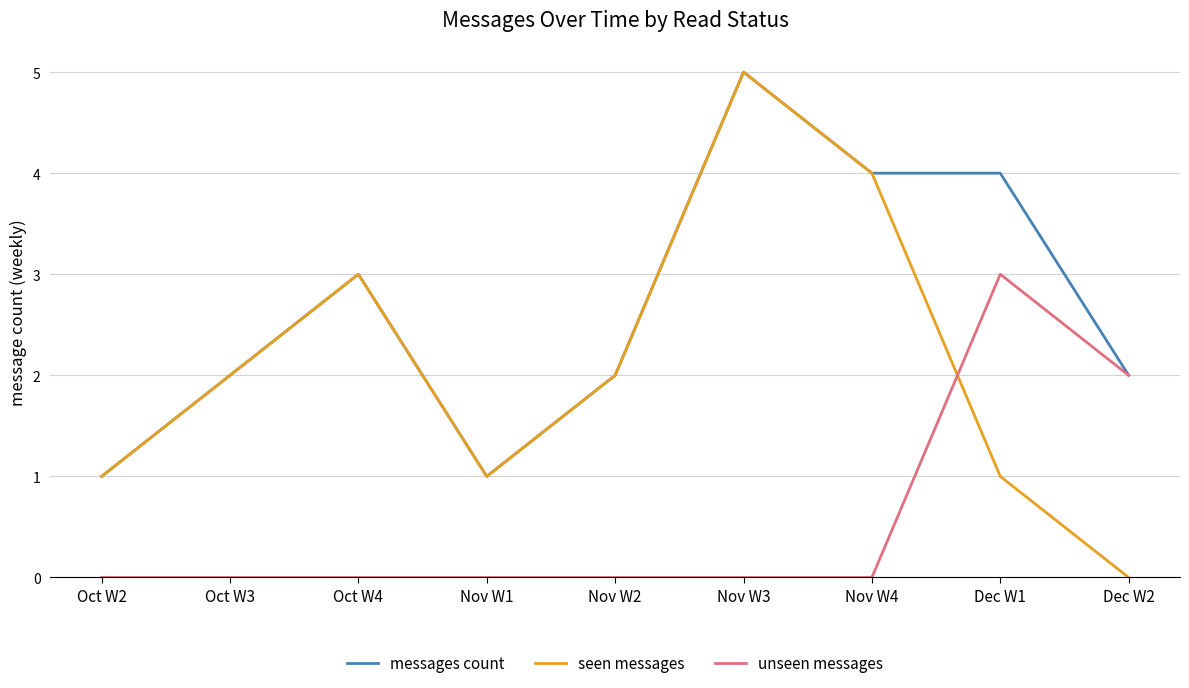

Reading left to right, extract all data points from this chart.

messages count: 1	2	3	1	2	5	4	4	2
seen messages: 1	2	3	1	2	5	4	1	0
unseen messages: 0	0	0	0	0	0	0	3	2